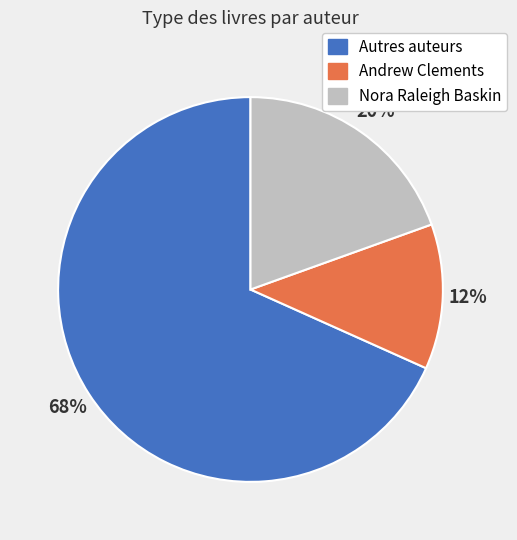

To the nearest percent, what is the difference between the largest and smallest slice percentages?

56%